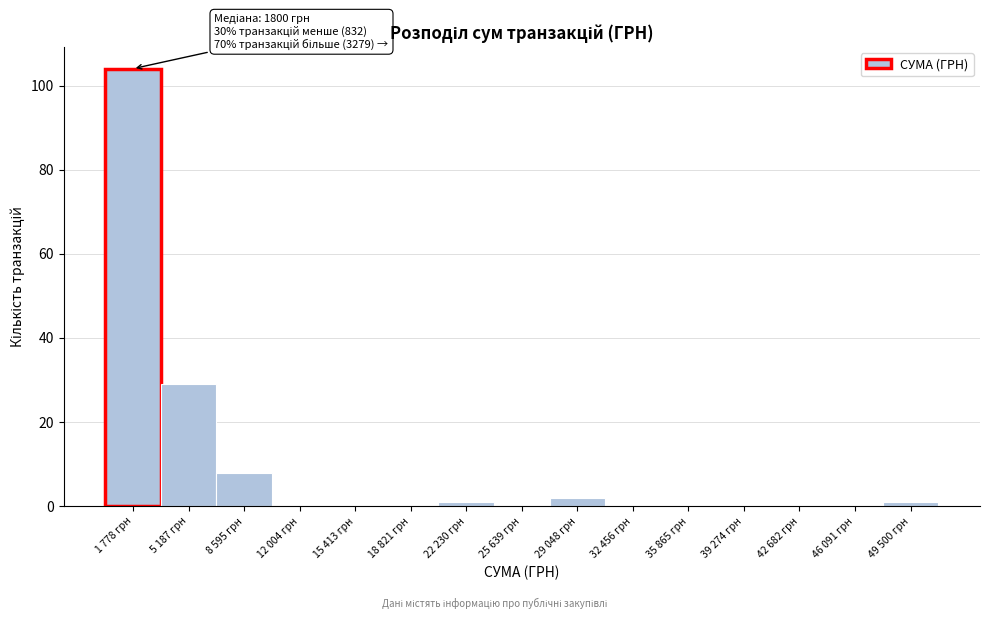

Reading left to right, list all the values displayed in this chart.

1 778 грн=104	5 187 грн=29	8 595 грн=8	12 004 грн=0	15 413 грн=0	18 821 грн=0	22 230 грн=1	25 639 грн=0	29 048 грн=2	32 456 грн=0	35 865 грн=0	39 274 грн=0	42 682 грн=0	46 091 грн=0	49 500 грн=1